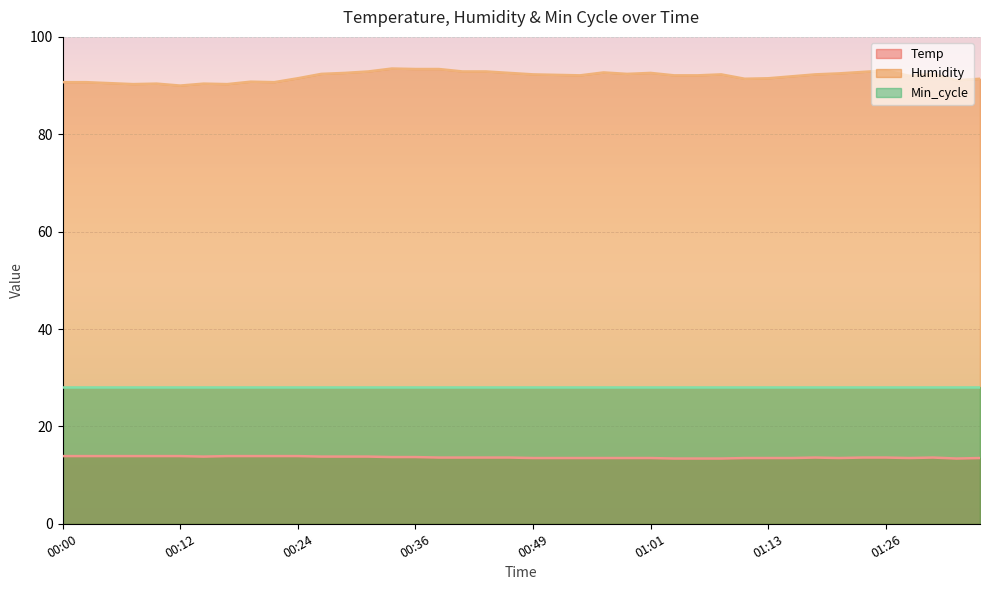

What is the difference between the maximum and minimum values in the Humidity series?

3.5